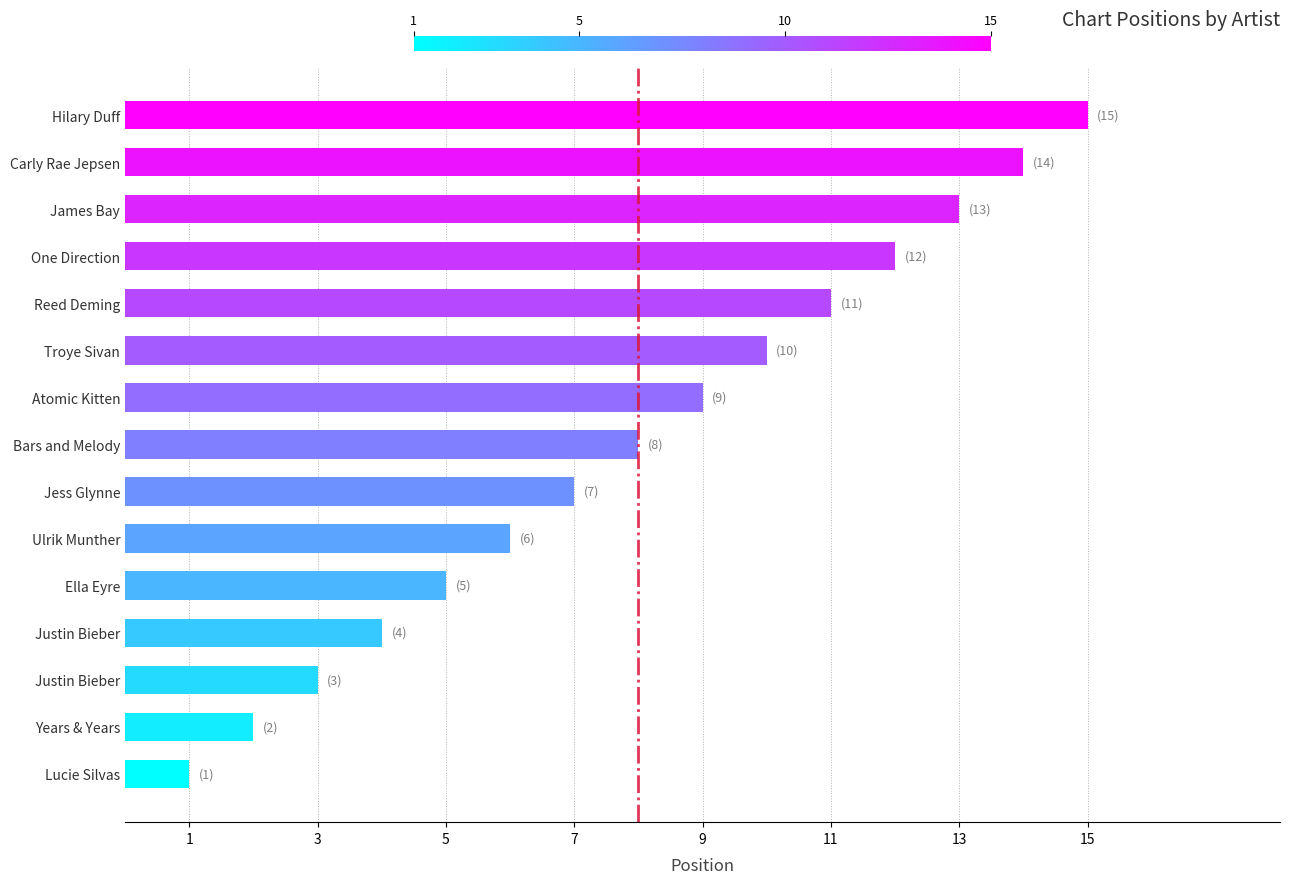

How many categories are shown in the chart?

15